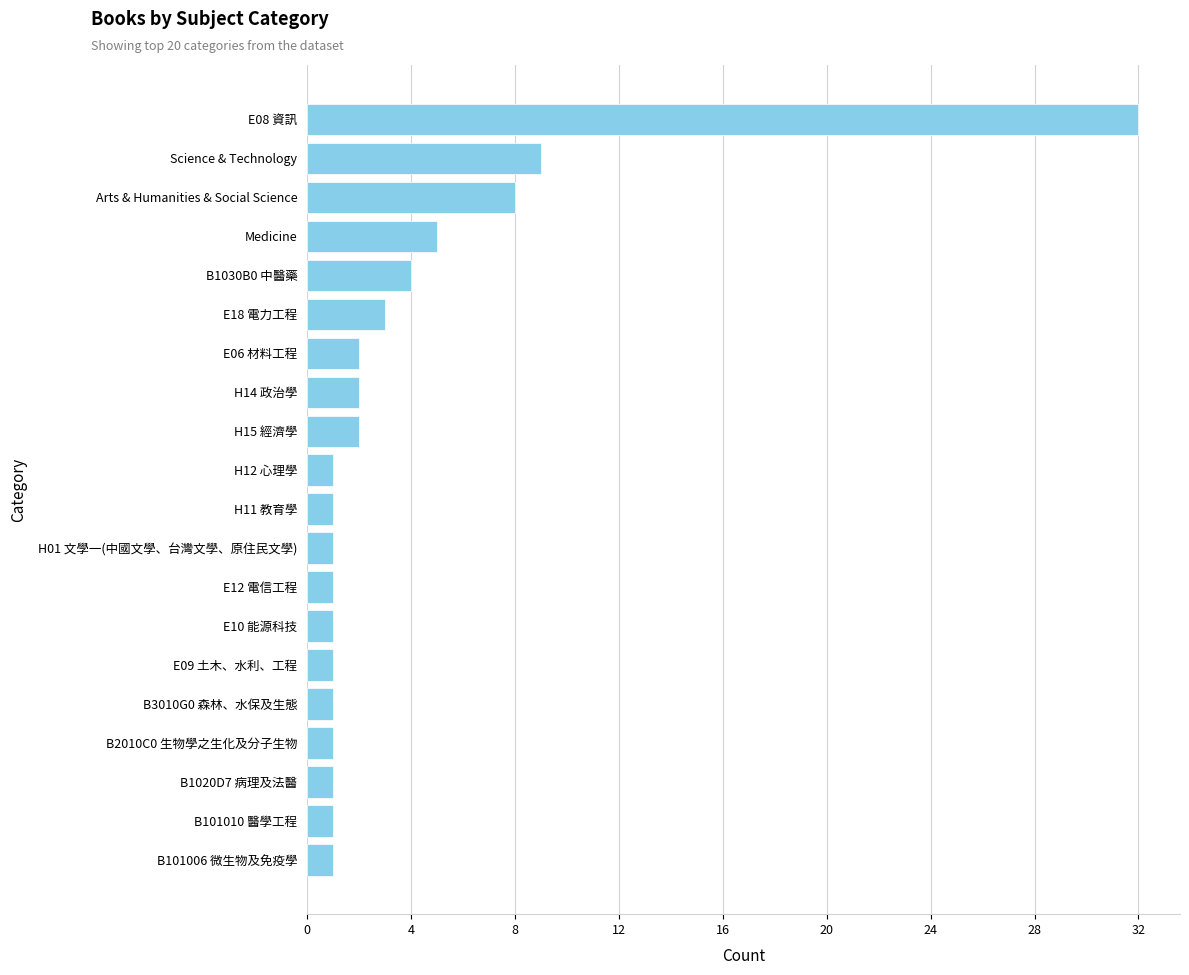

What is the smallest value displayed?

1